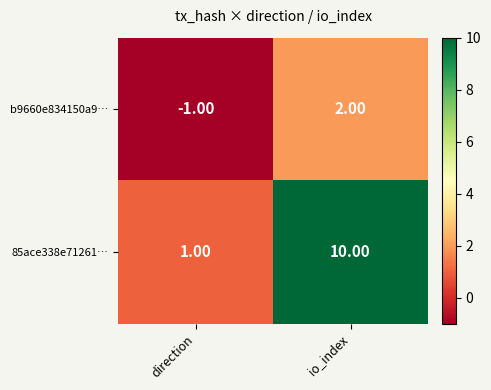

Which category has the highest value across all series?

io_index